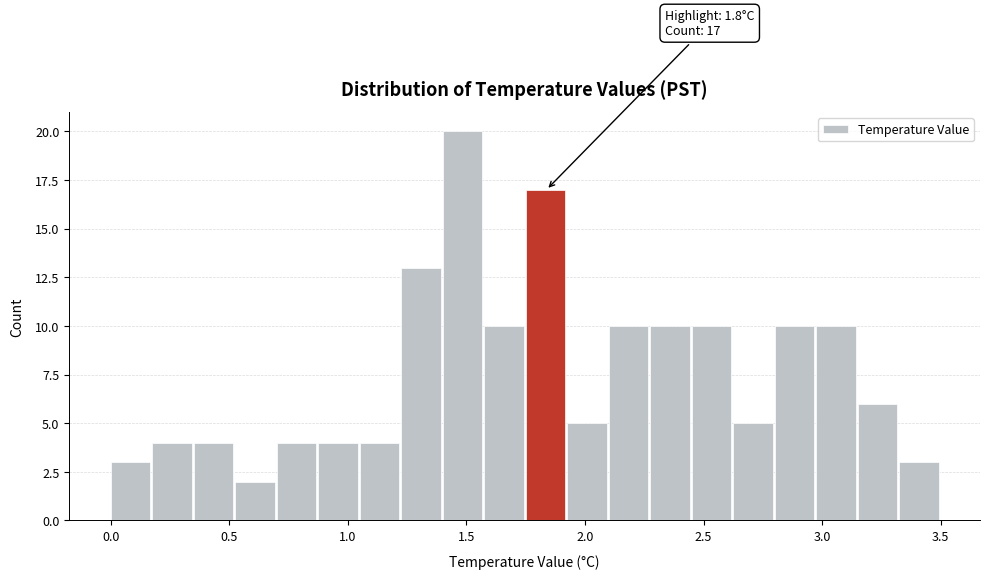

Read against the x-axis, roughly where is the centre of the tallest bar?

1.50